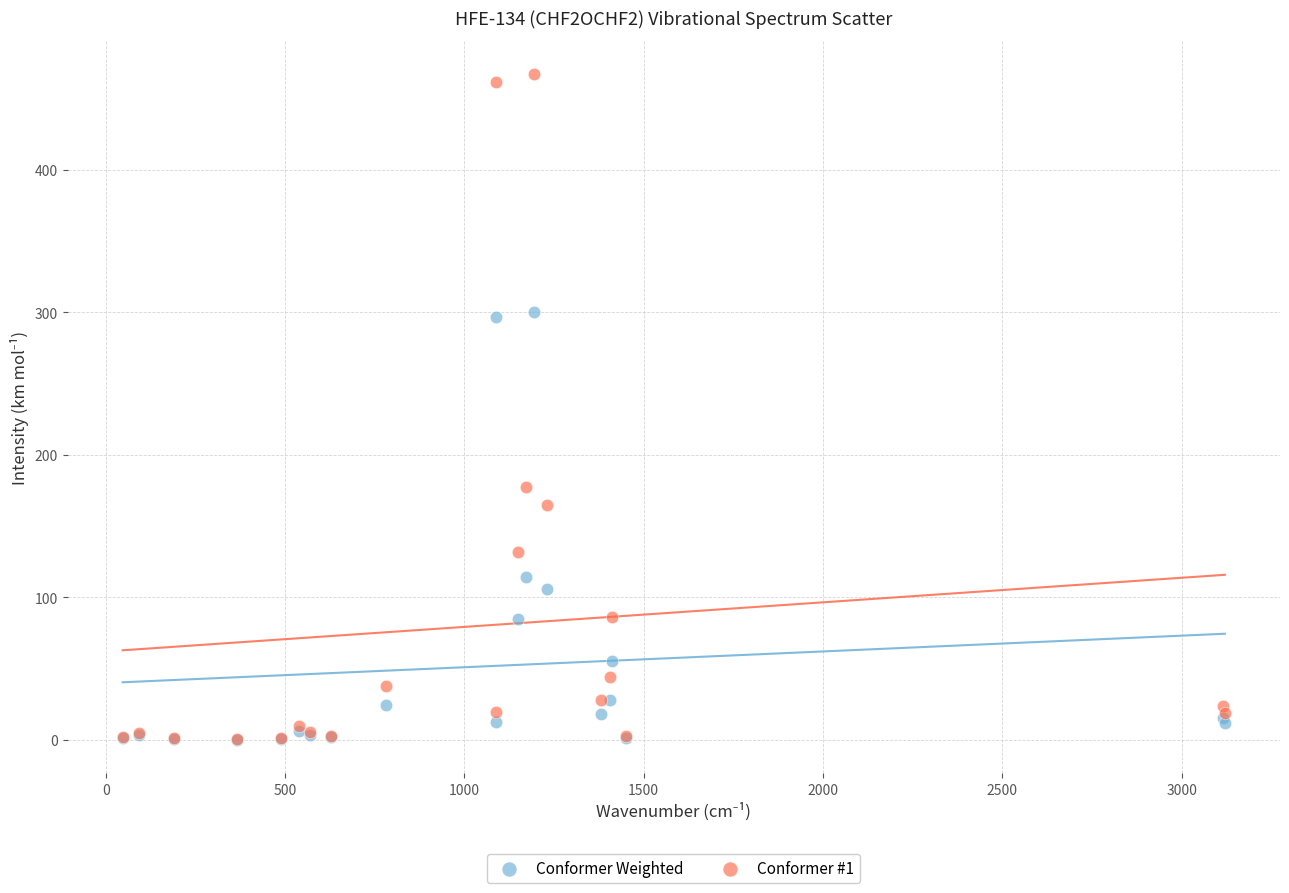

Which series contains the highest Y value?

Conformer #1